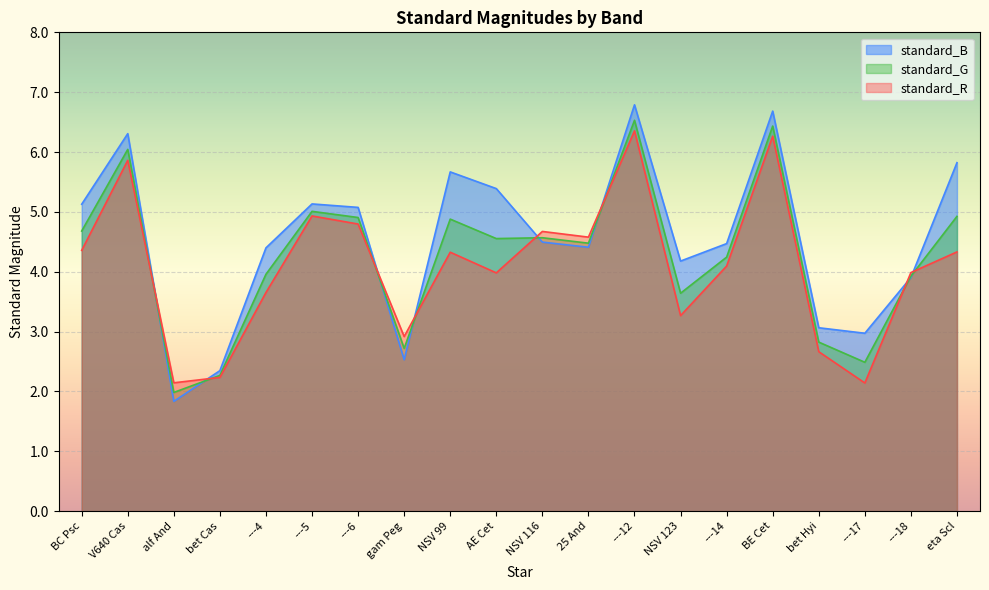

What is the highest value of the standard_G series?

6.5